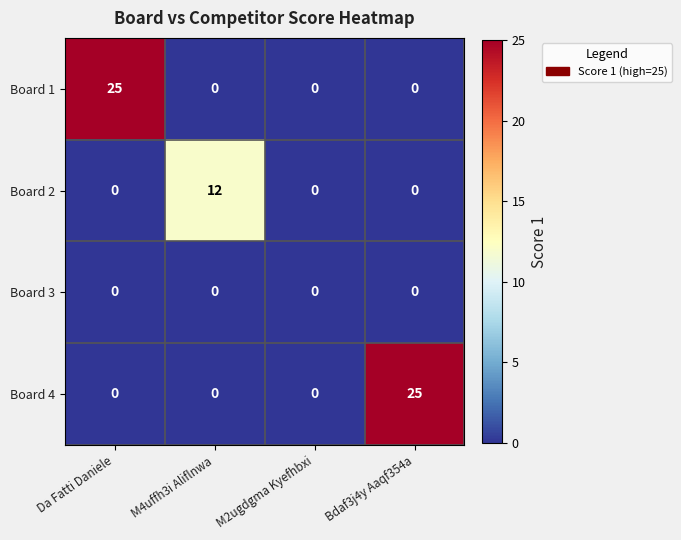

How many Board 4 values are between 0 and 25?

4